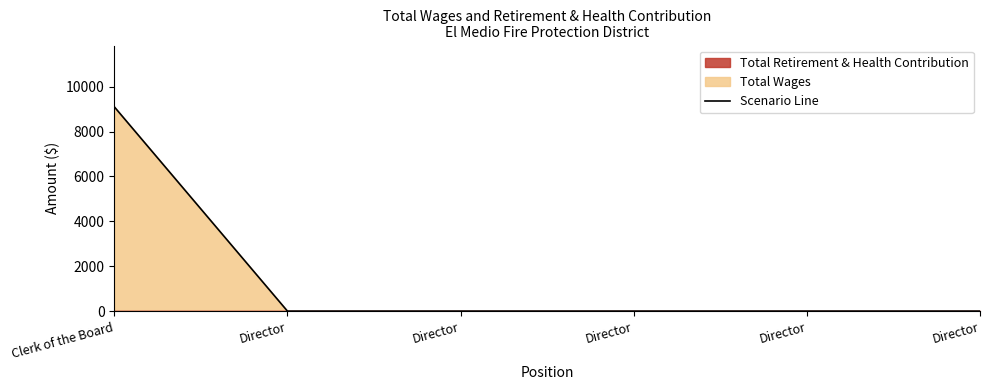

The value at Clerk of the Board is 9100. True or false?

True